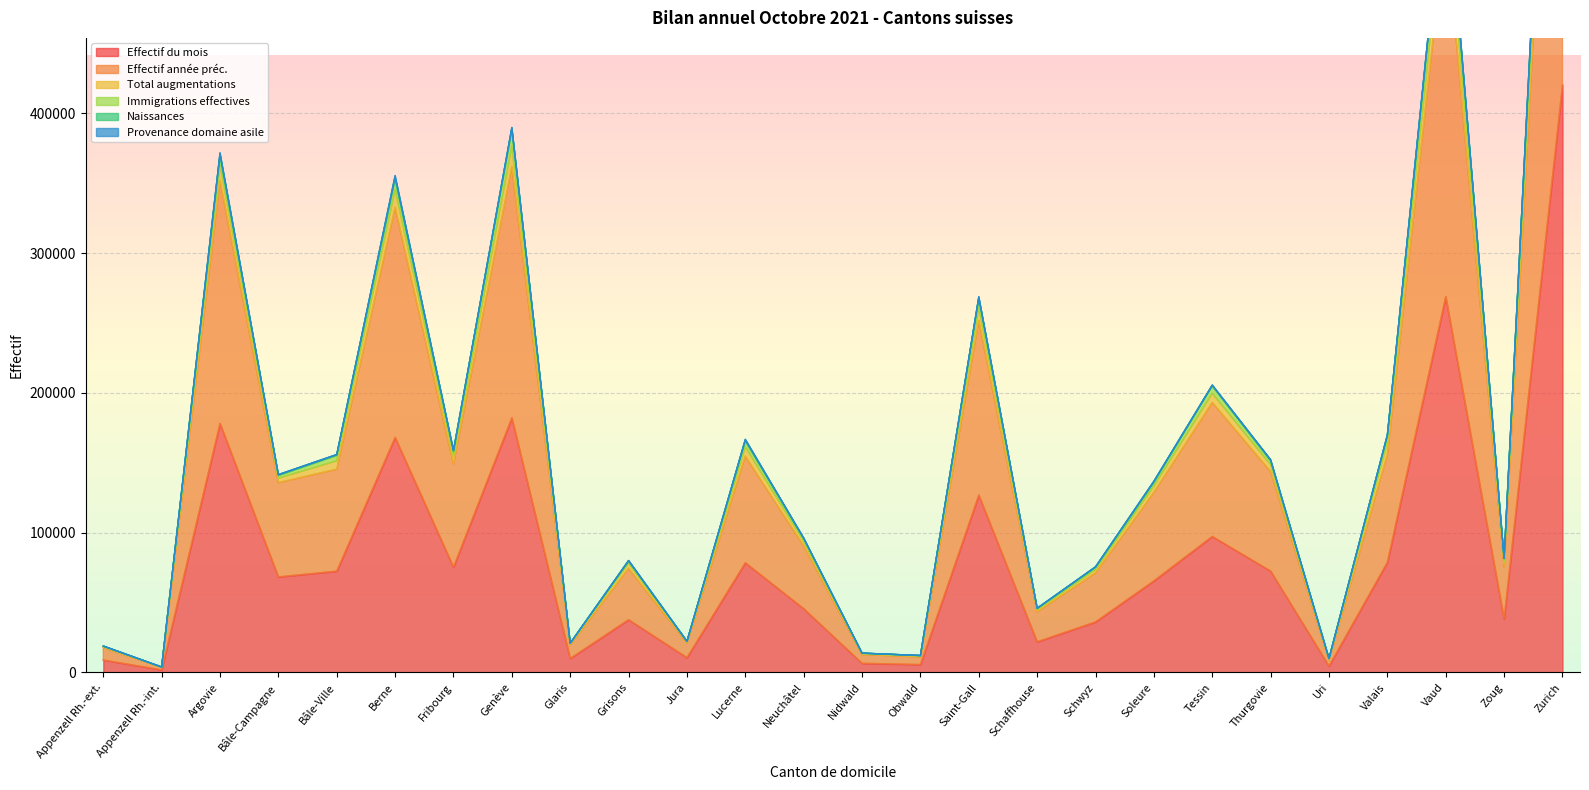

The value of Effectif du mois at Berne is 95833. True or false?

False